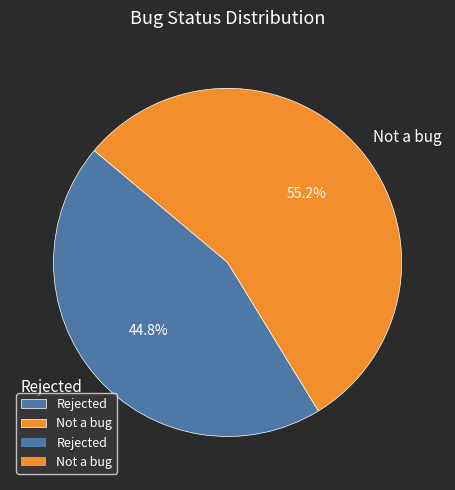

To the nearest percent, what is the difference between the largest and smallest slice percentages?

10%